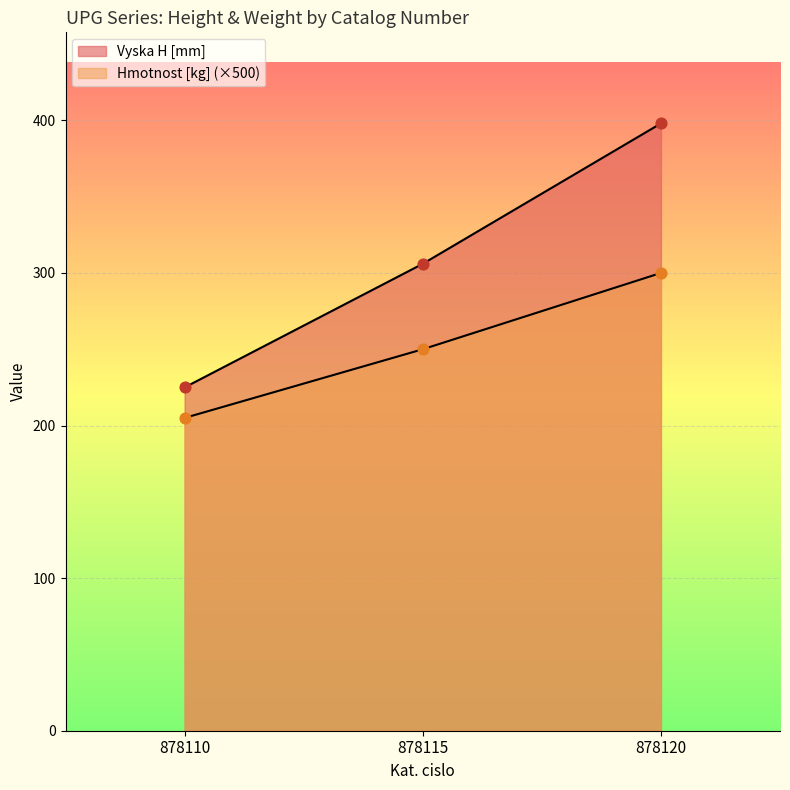

At how many categories does at least one series exceed 381?

1